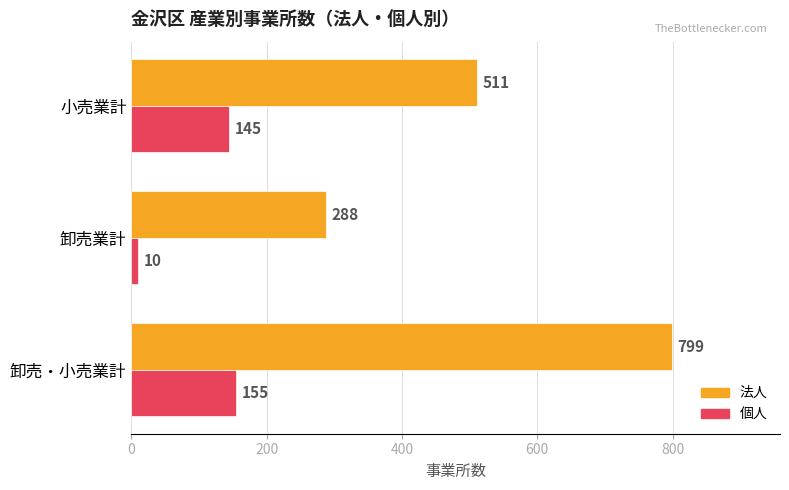

Is it true that 個人 equals 155 at 卸売・小売業計?

True